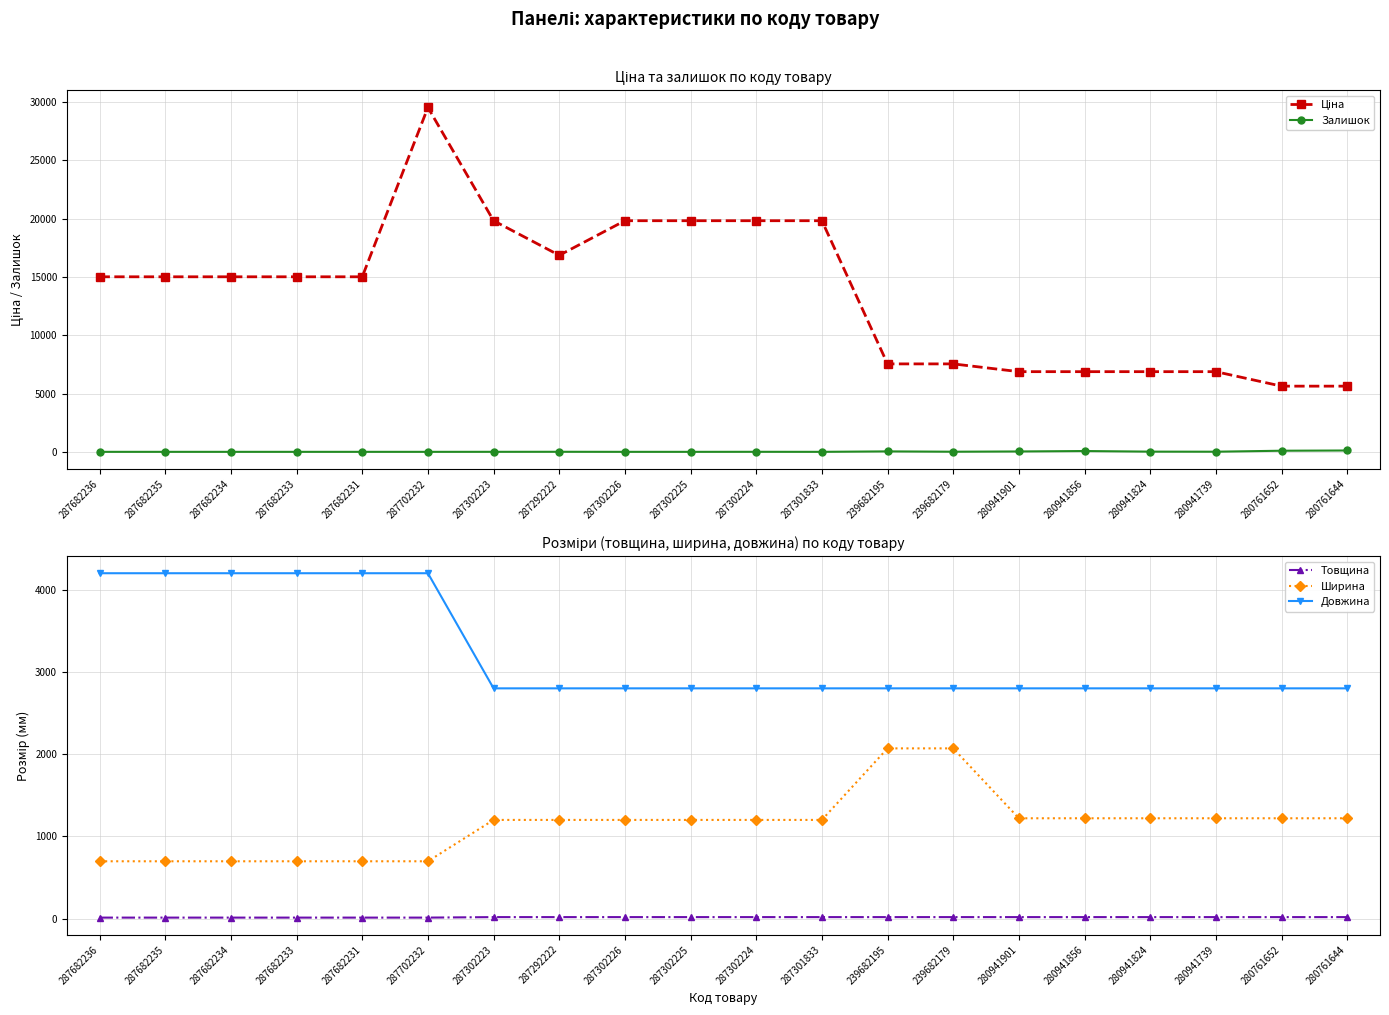

How many series are shown in this chart?

5